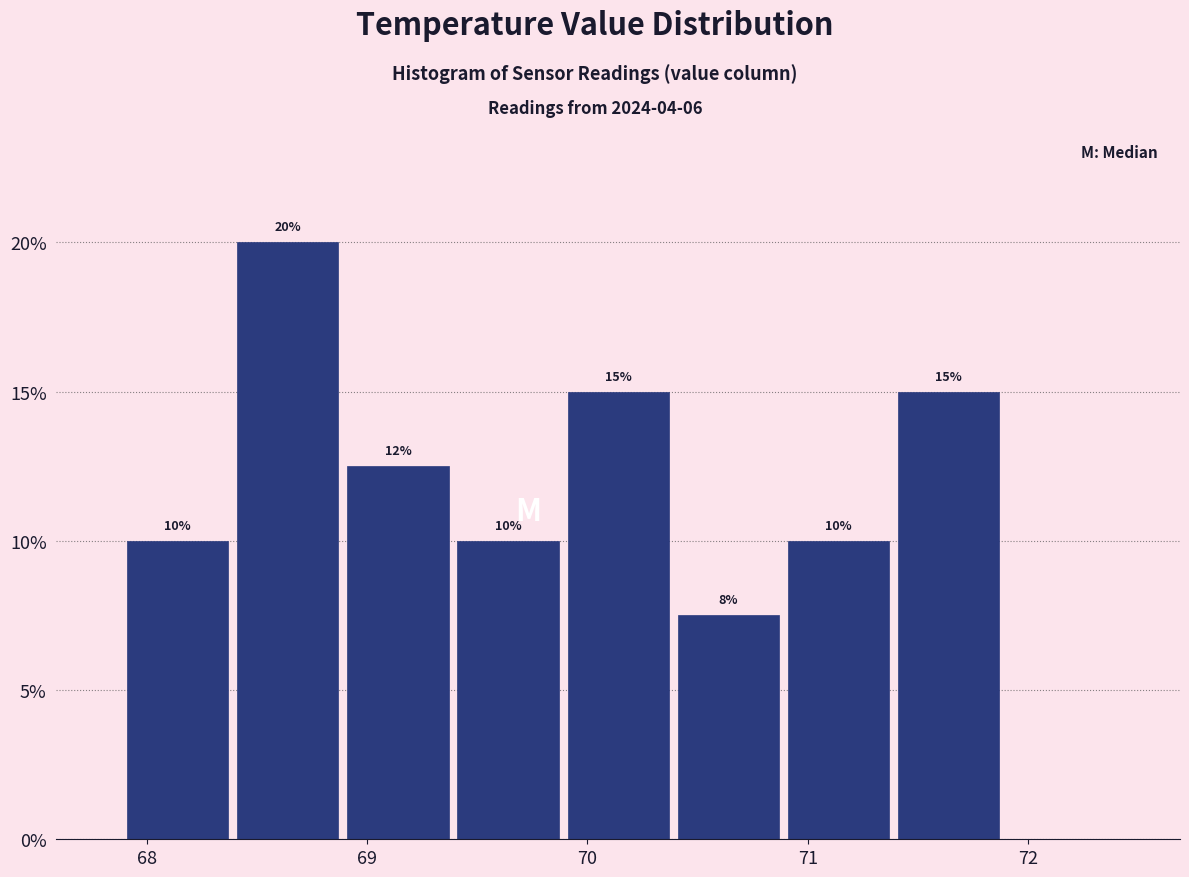

Over which range of the x-axis is the bar tallest?

68.39 to 68.89